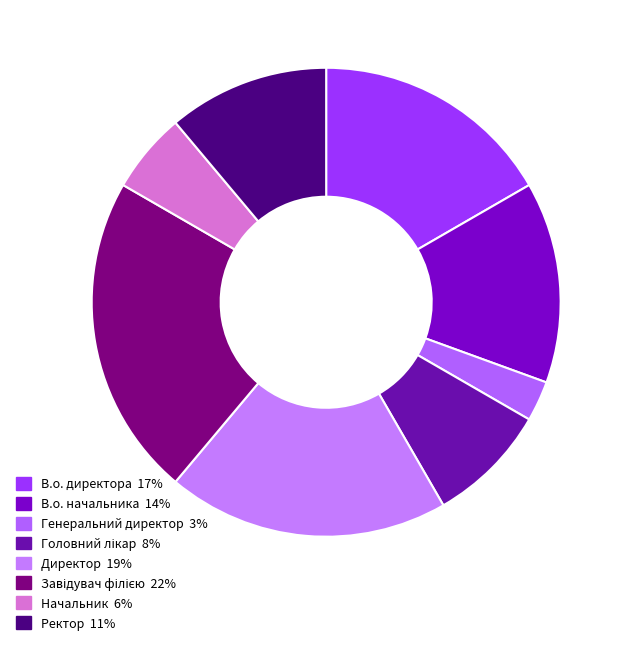

True or false: Начальник accounts for 6% of the total.

True